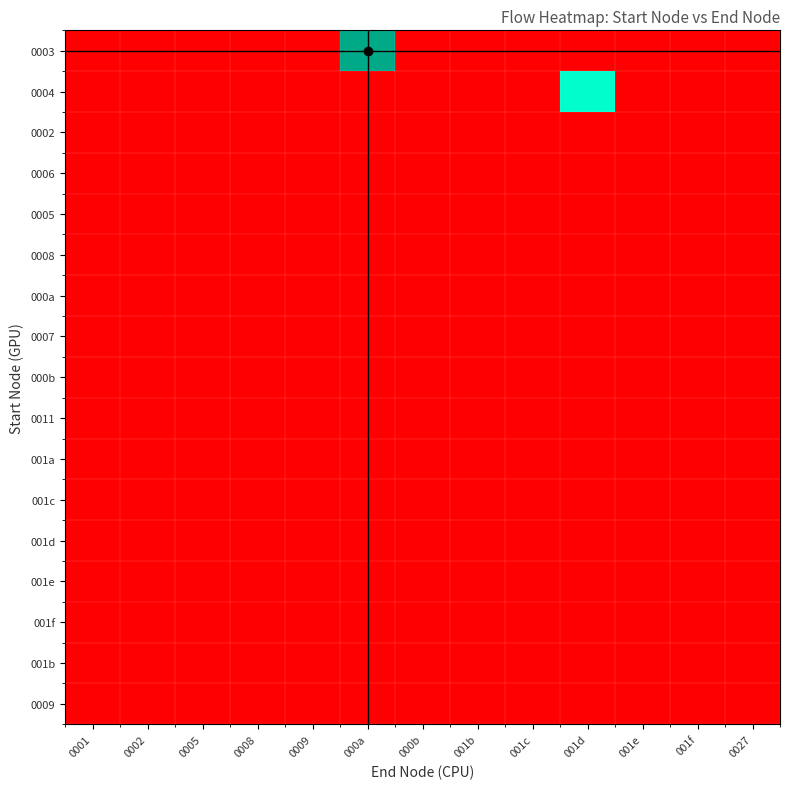

At which category is the sum across all series the highest?

000a